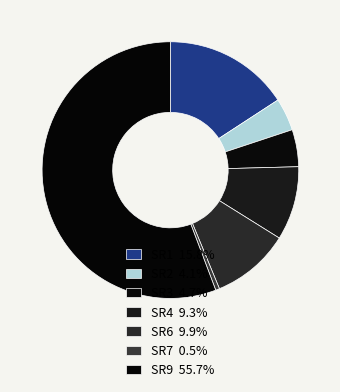

How many segments does this pie chart have?

7